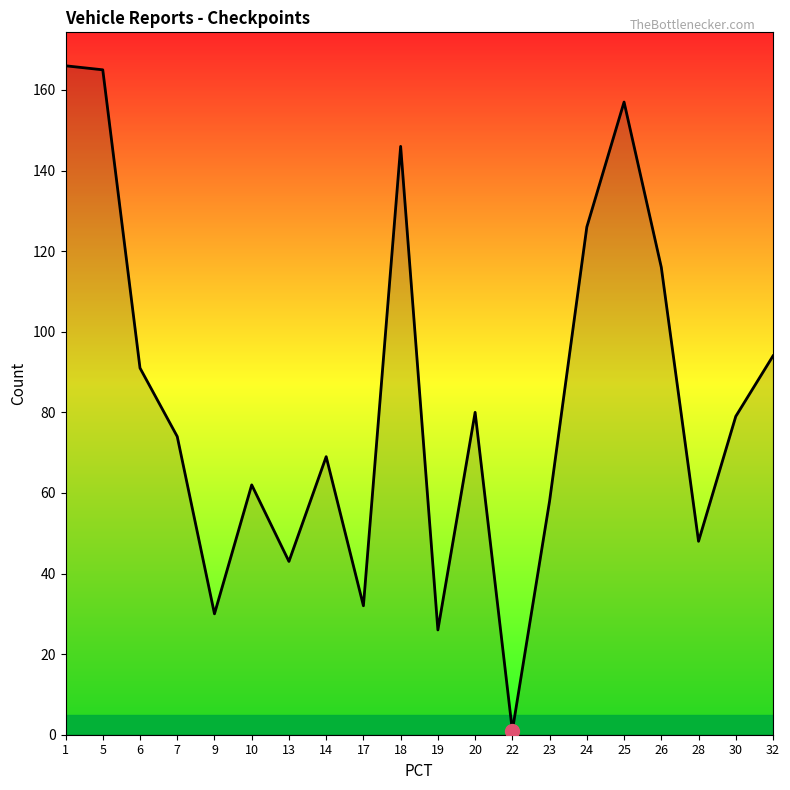

What is the difference between the maximum and minimum values?

165